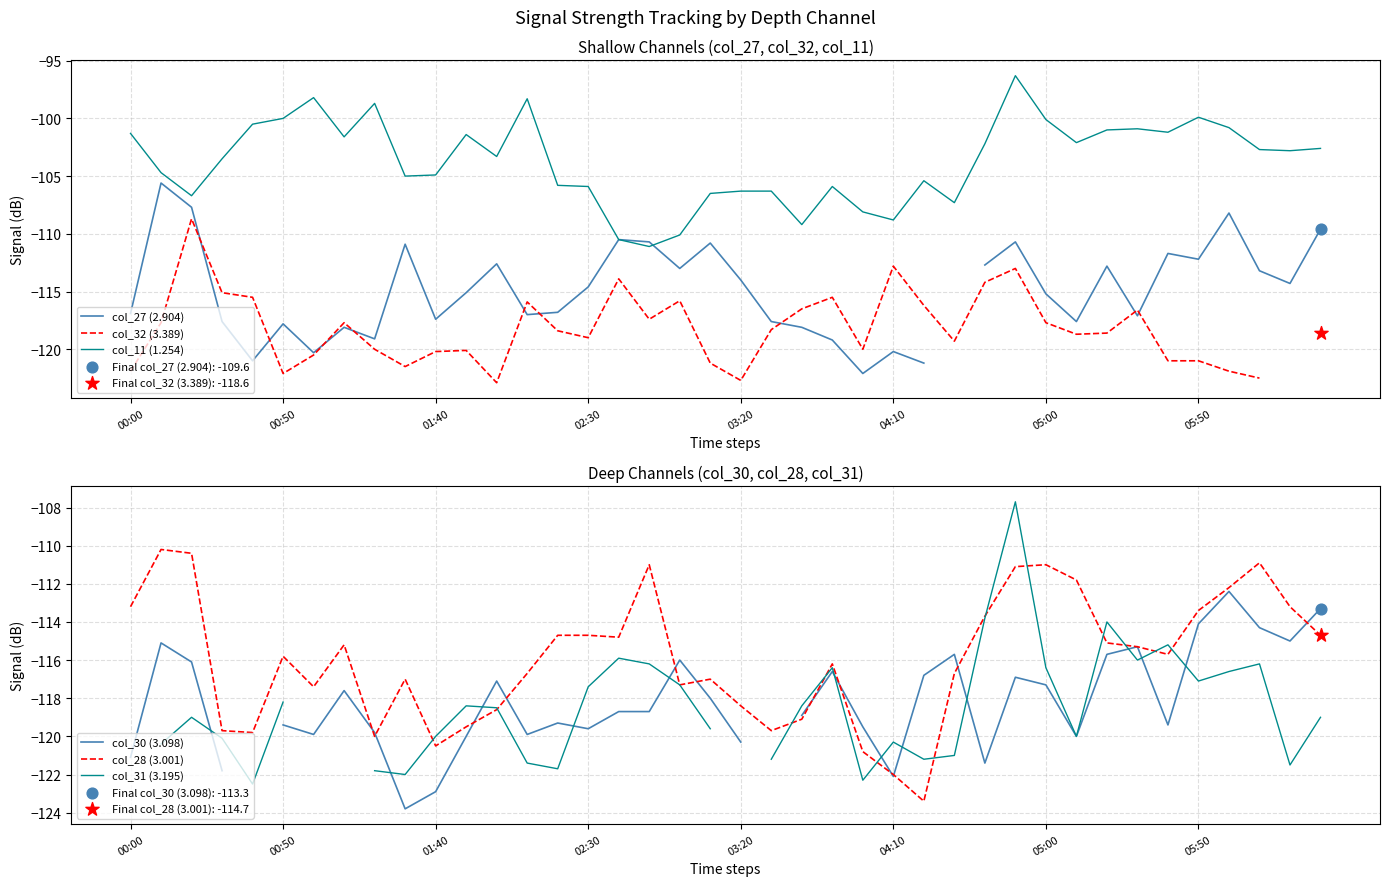

Which series reaches the maximum Y coordinate?

col_11 (1.254)